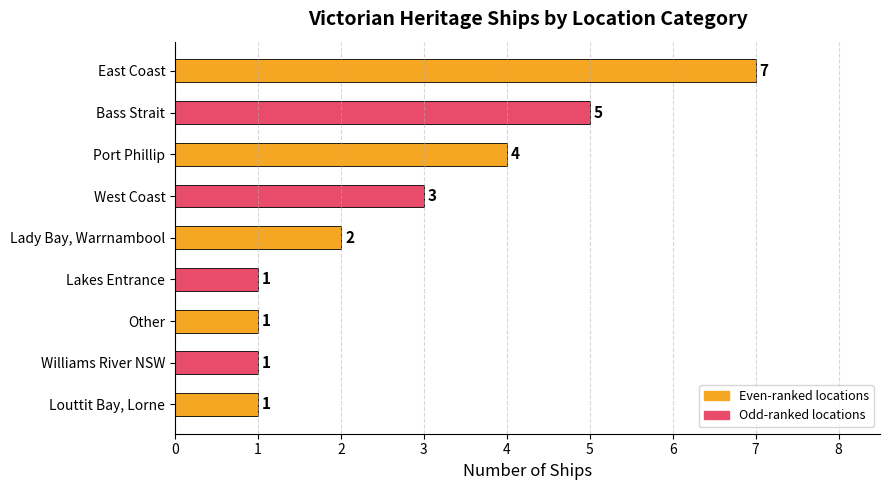

Are the bars horizontal?

Yes